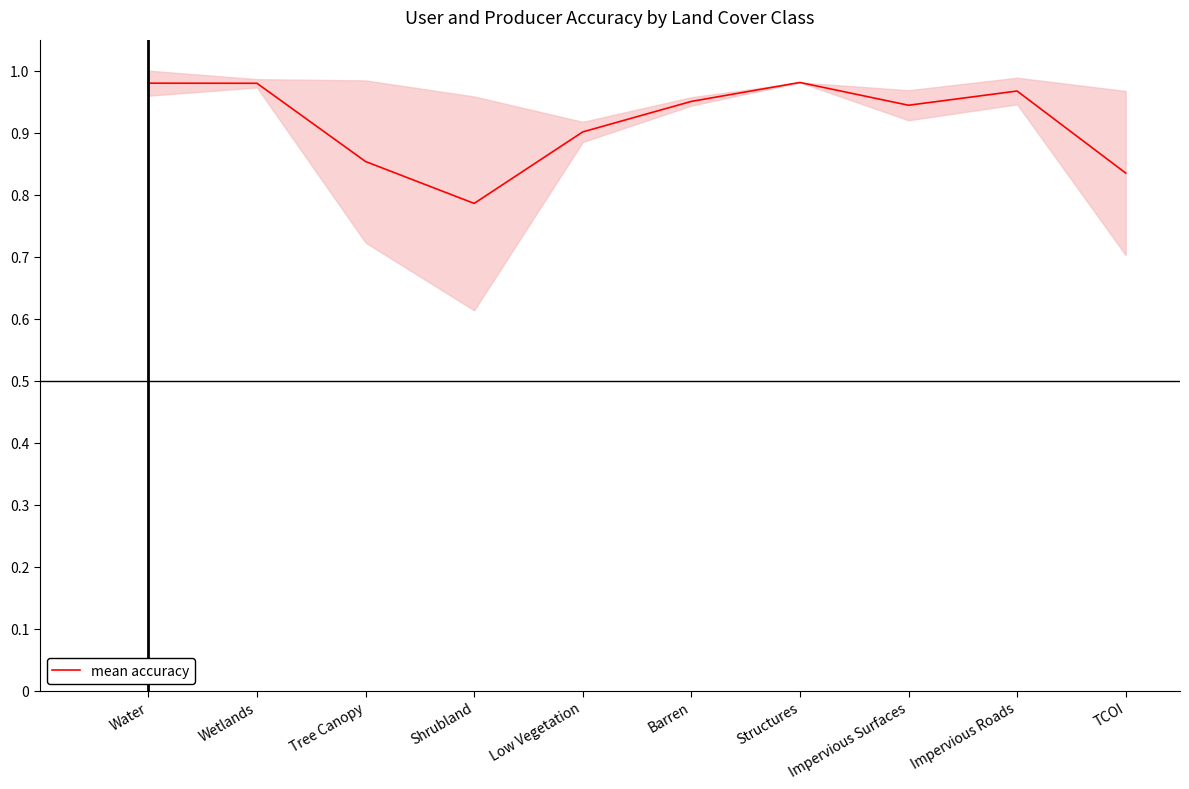

Reading left to right, extract all data points from this chart.

Water=1.0	Wetlands=1.0	Tree Canopy=0.9	Shrubland=0.8	Low Vegetation=0.9	Barren=1.0	Structures=1.0	Impervious Surfaces=0.9	Impervious Roads=1.0	TCOI=0.8